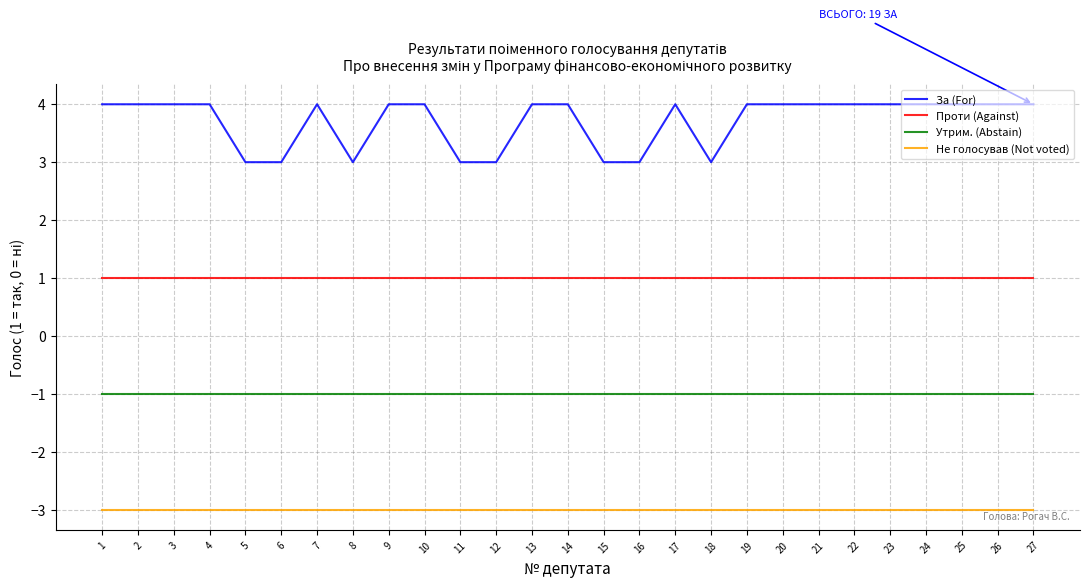

Count the За (For) values in the range 3 to 4.

27